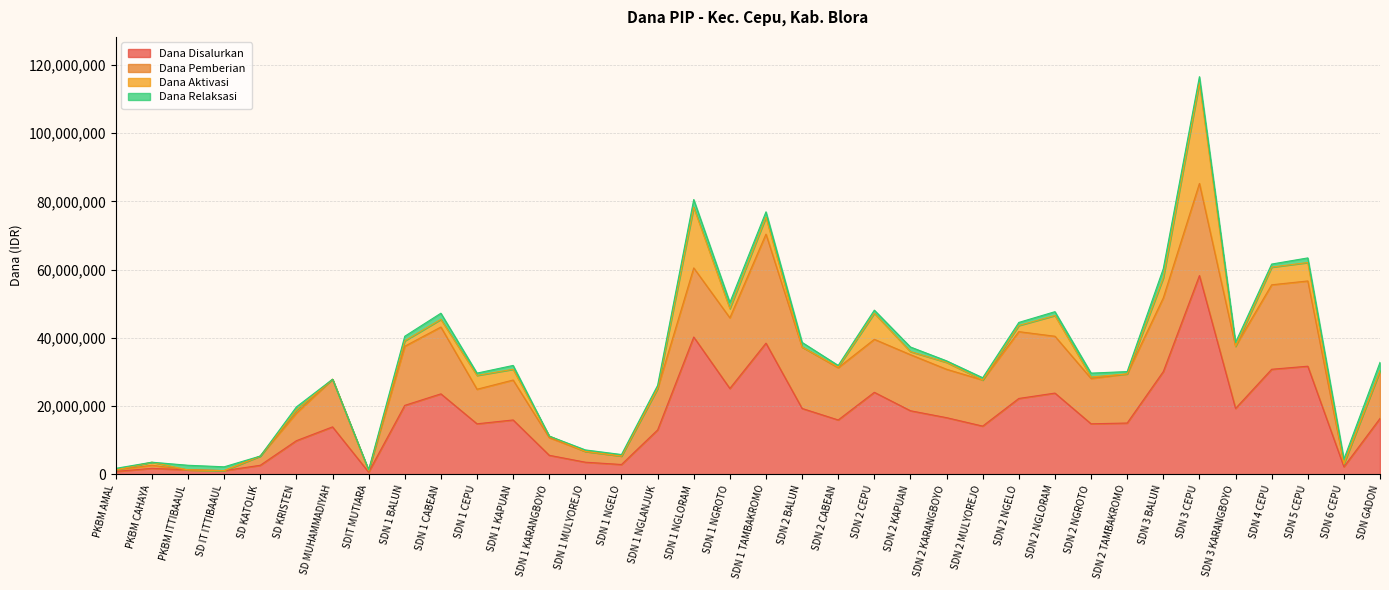

What is the maximum value shown in the chart?

58275000